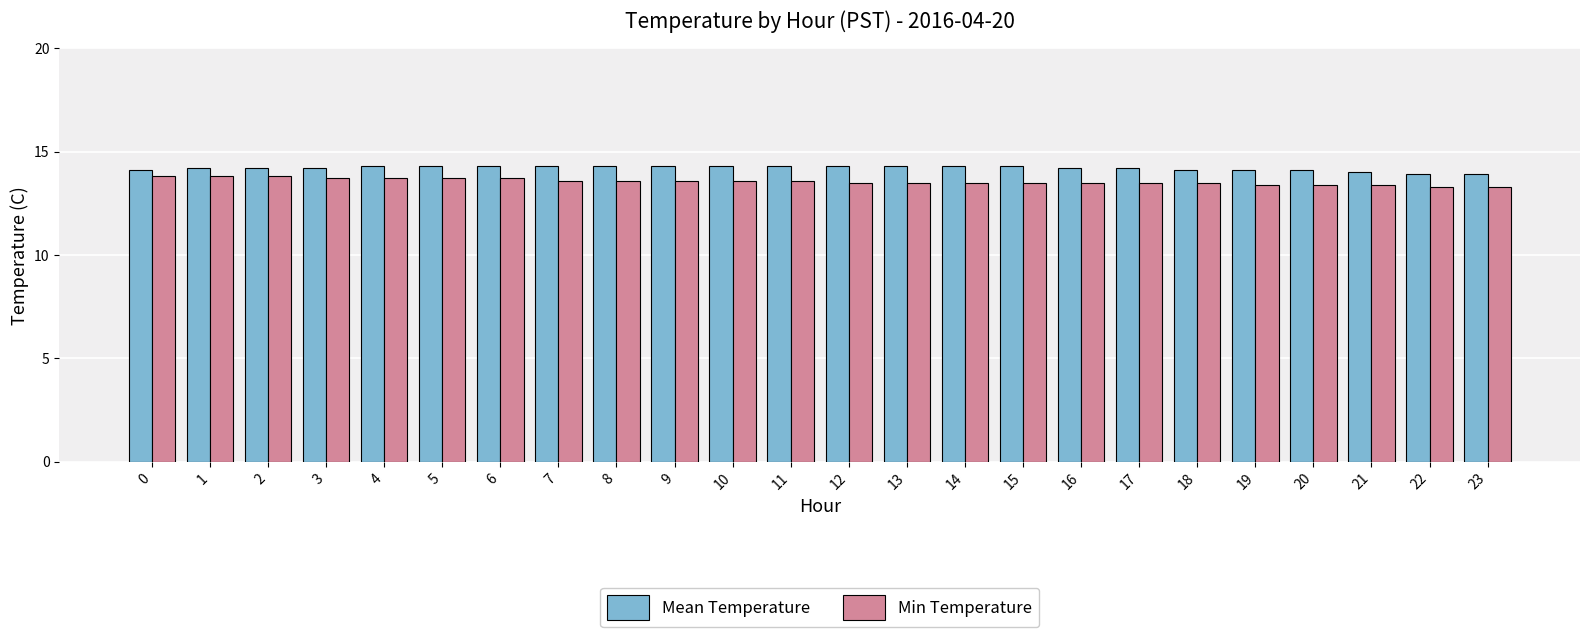

Between 17 and 22, which series saw the biggest shift?

Mean Temperature